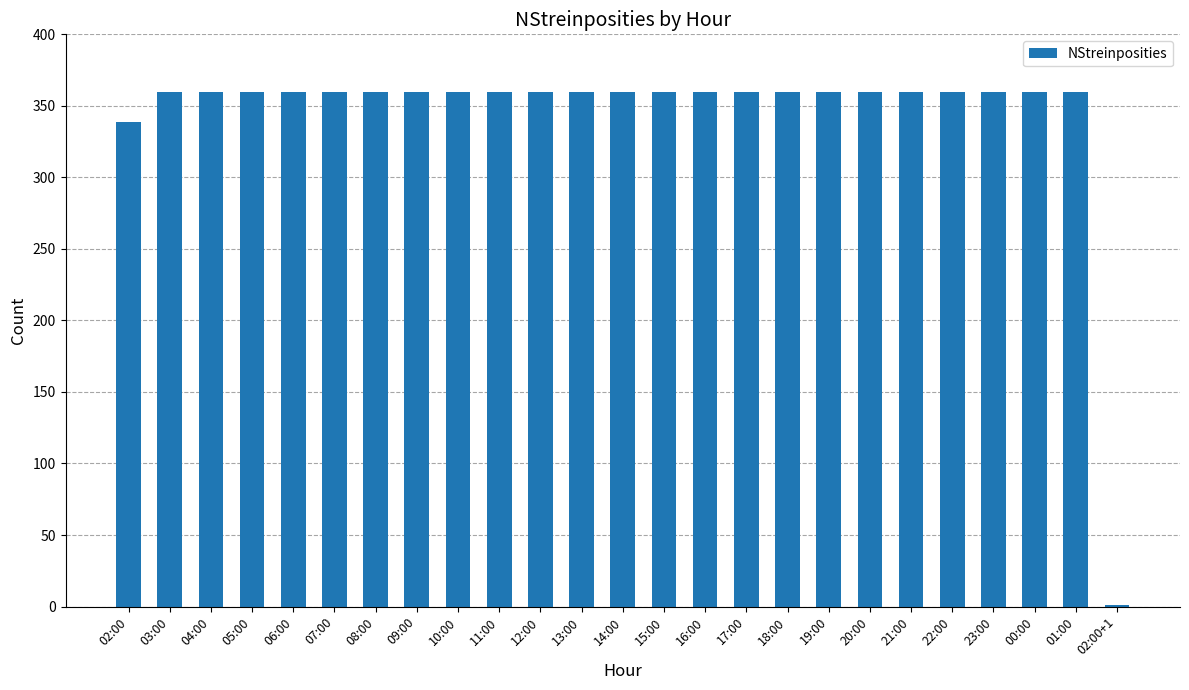

What is the greatest value displayed?

360